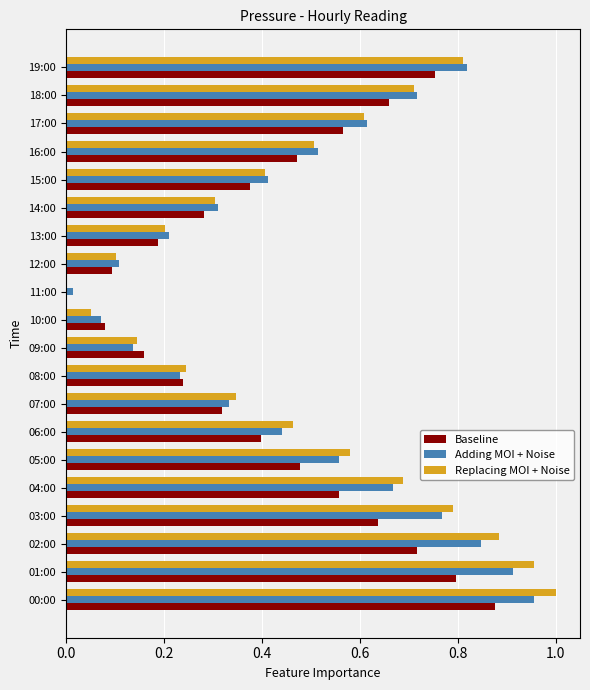

The Replacing MOI + Noise series shows 0.2 at 16:00. True or false?

False